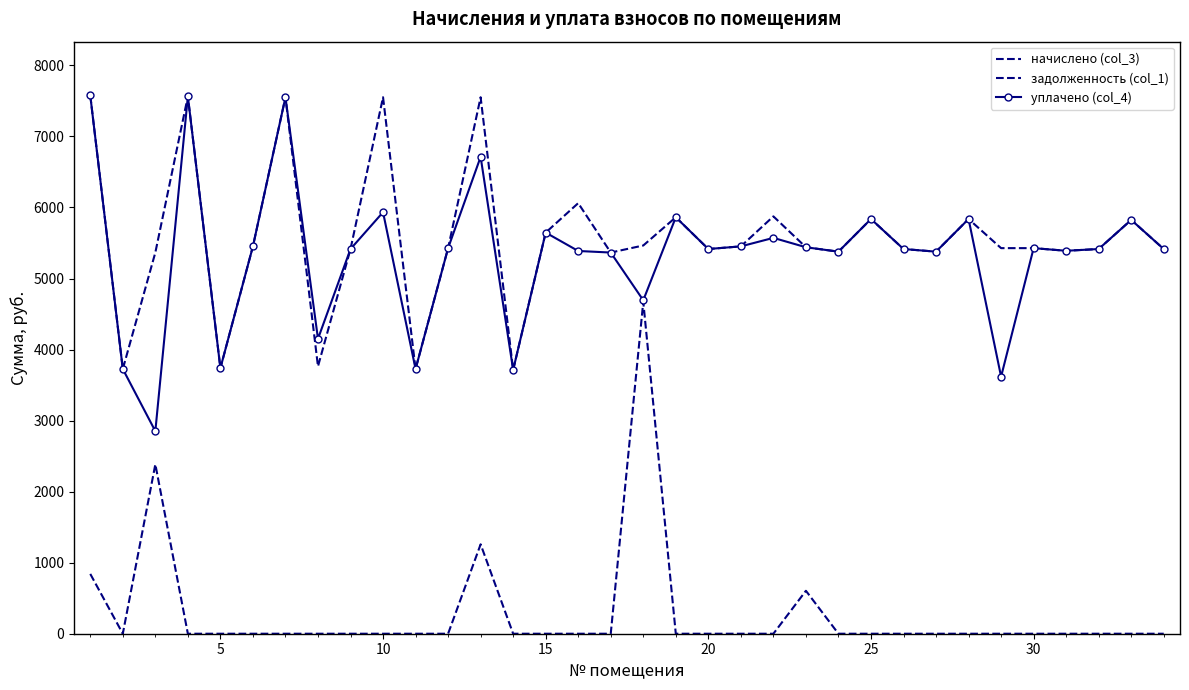

In уплачено (col_4), how many points are higher than both neighbors (excluding endpoints)?

11